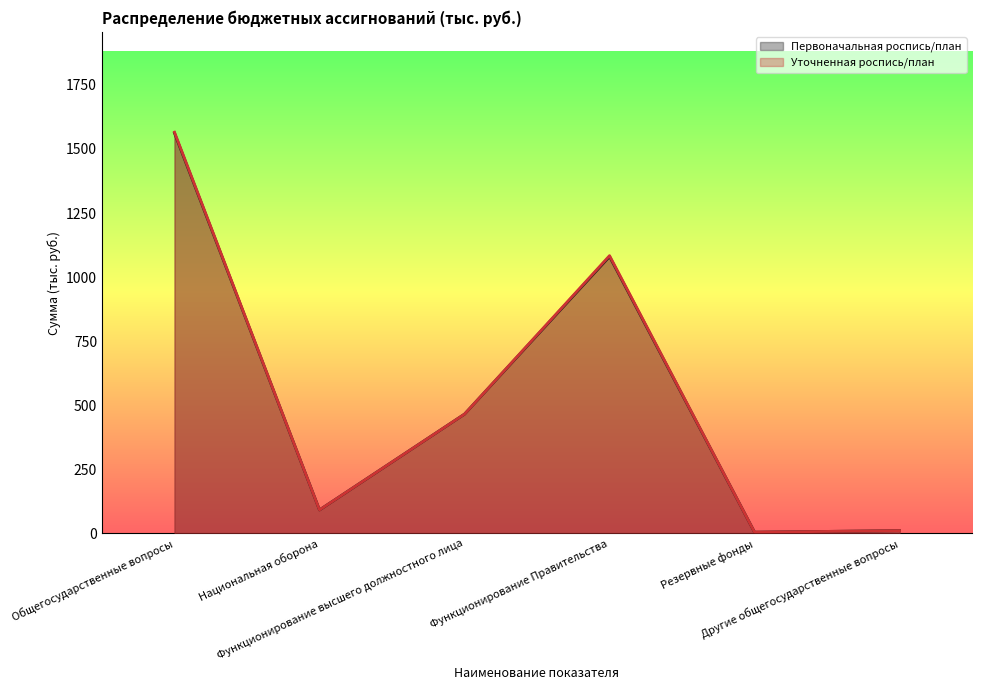

What is the sum of the Уточненная роспись/план values at Национальная оборона and Резервные фонды?

96.8